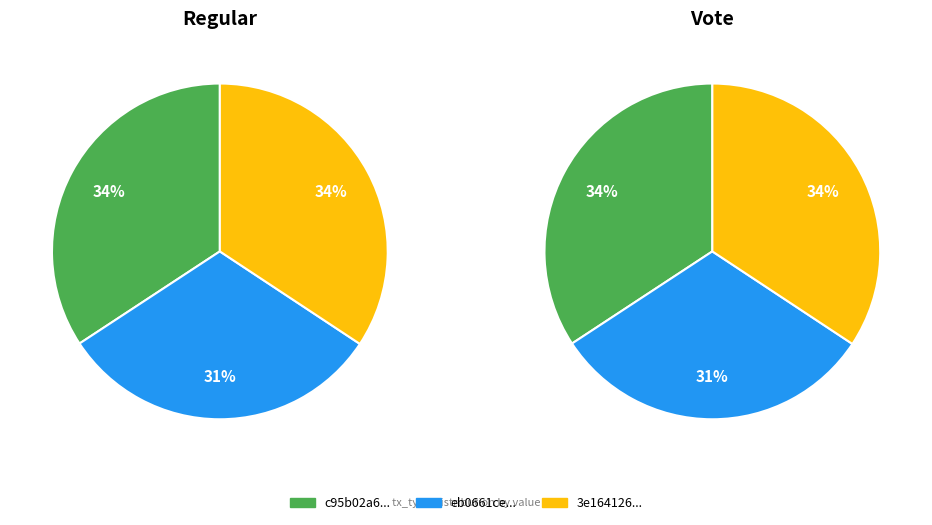

Is 1 the majority of the pie?

No